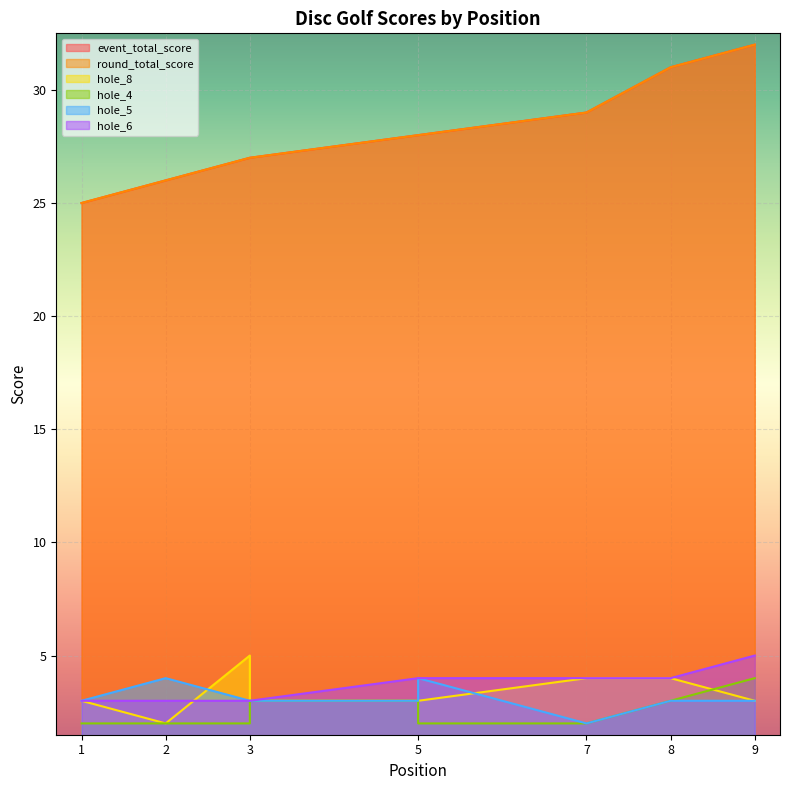

Reading left to right, list all the values displayed in this chart.

event_total_score: 1=25	2=26	3=27	3=27	5=28	5=28	7=29	8=31	9=32
round_total_score: 1=25	2=26	3=27	3=27	5=28	5=28	7=29	8=31	9=32
hole_8: 1=3	2=2	3=5	3=3	5=3	5=3	7=4	8=4	9=3
hole_4: 1=2	2=2	3=2	3=3	5=3	5=2	7=2	8=3	9=4
hole_5: 1=3	2=4	3=3	3=3	5=3	5=4	7=2	8=3	9=3
hole_6: 1=3	2=3	3=3	3=3	5=4	5=4	7=4	8=4	9=5